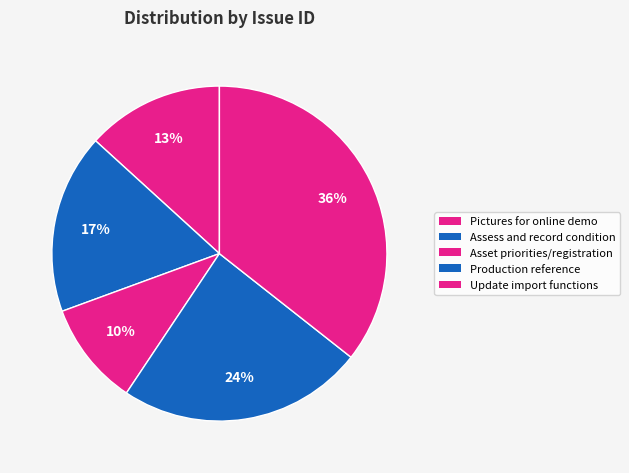

To the nearest percent, what percentage of the pie is Pictures for online demo?

13%